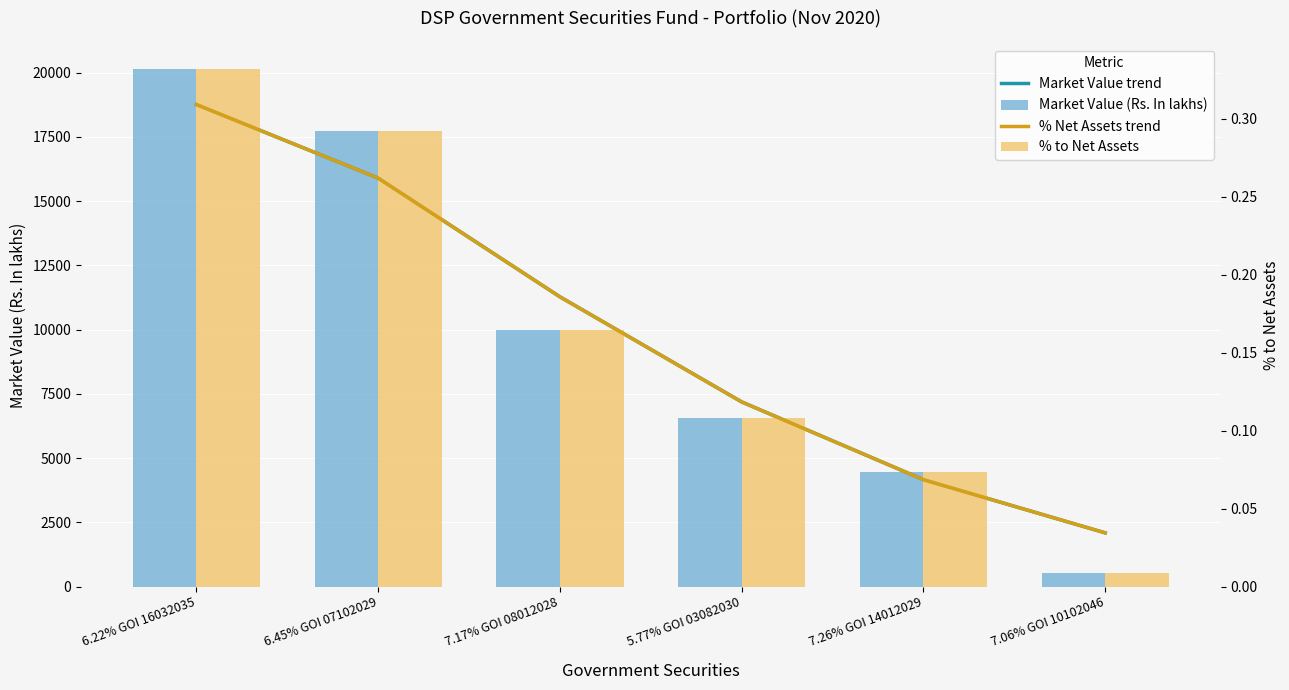

What is the difference between the maximum and minimum values in the Market Value (Rs. In lakhs) series?

19585.3